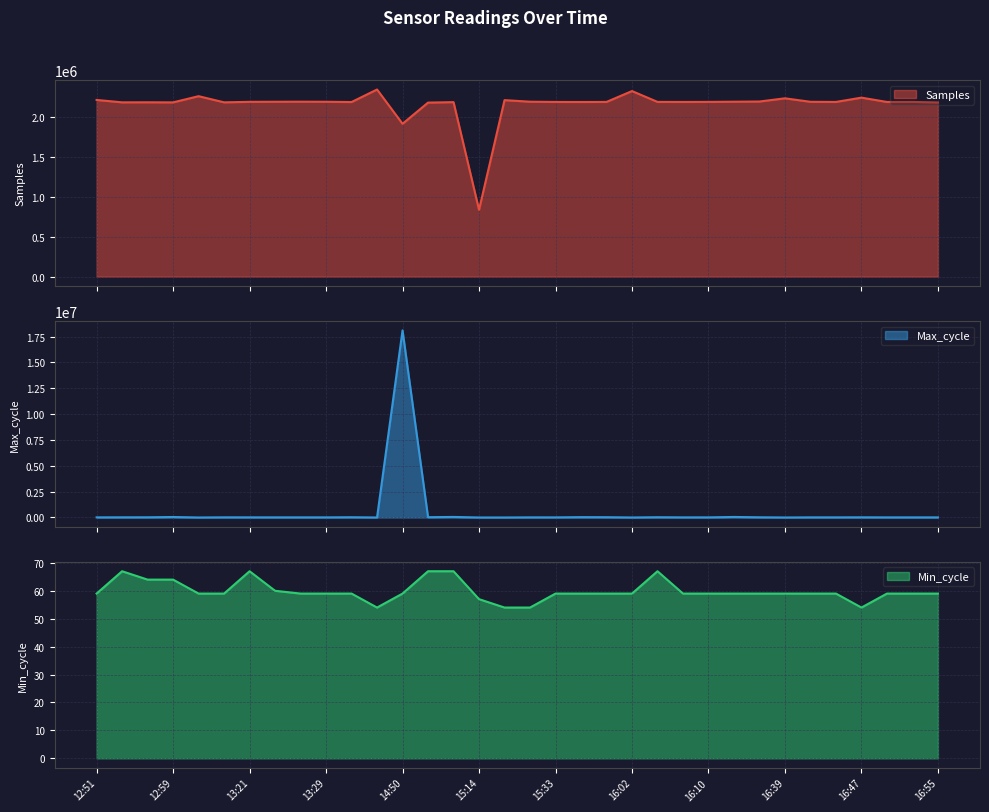

List the series in order of their overall mean, highest first.

Samples, Max_cycle, Min_cycle